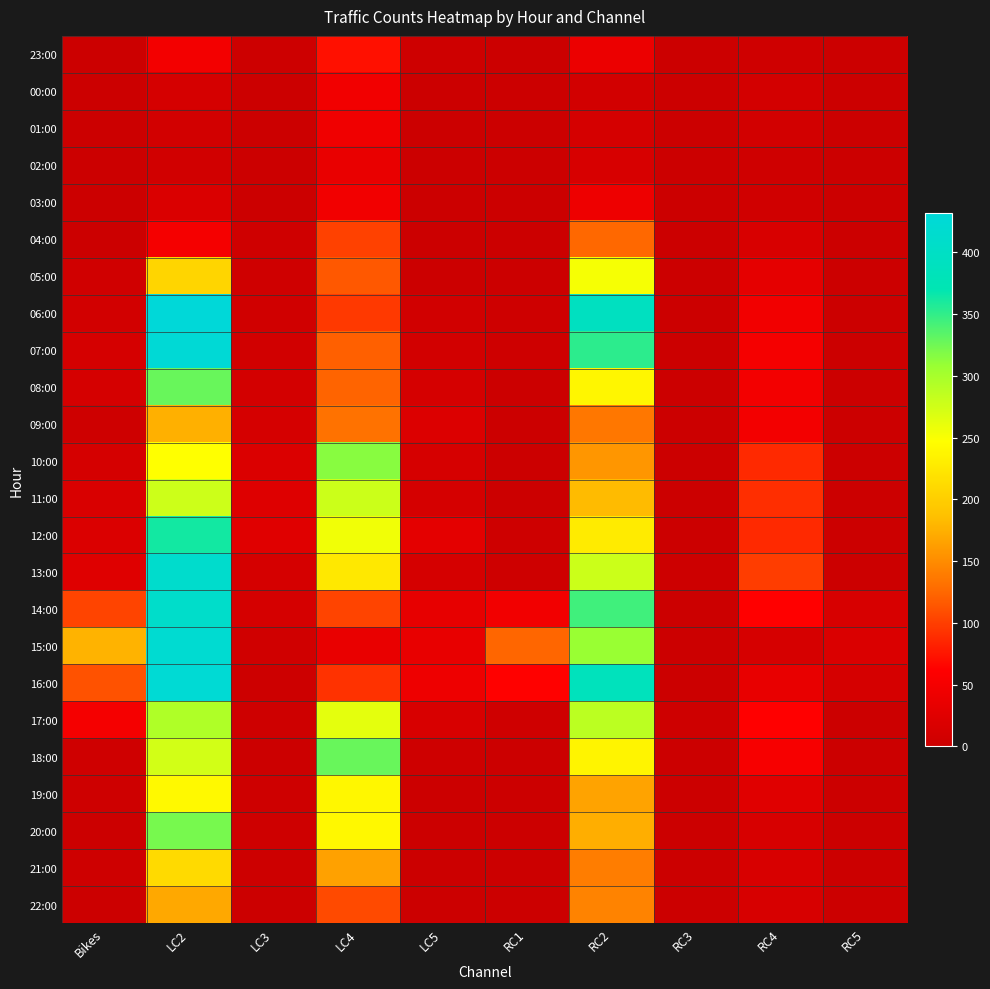

List the series in order of their peak value, lowest first.

02:00, 01:00, 00:00, 03:00, 23:00, 04:00, 22:00, 09:00, 21:00, 19:00, 05:00, 11:00, 17:00, 10:00, 20:00, 08:00, 18:00, 12:00, 14:00, 13:00, 15:00, 16:00, 07:00, 06:00